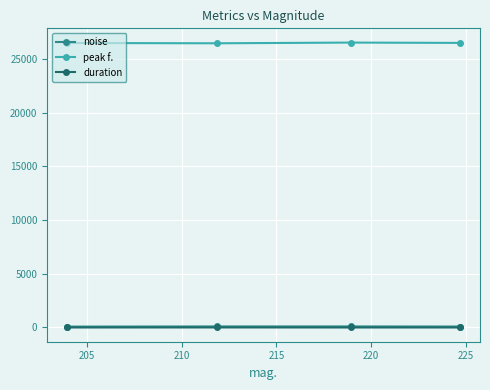

What is the value of the peak f. point at the 4th from the left?

26500.5